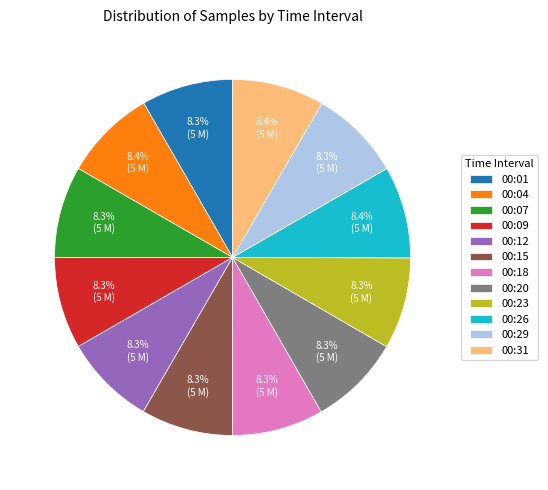

Is there a majority slice in this chart?

No